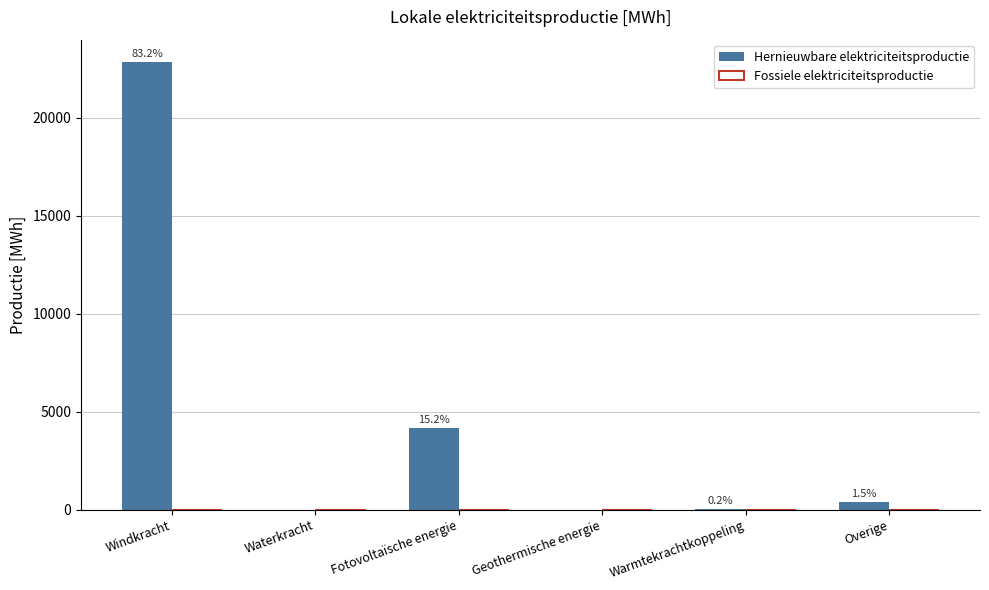

Are the bars horizontal?

No